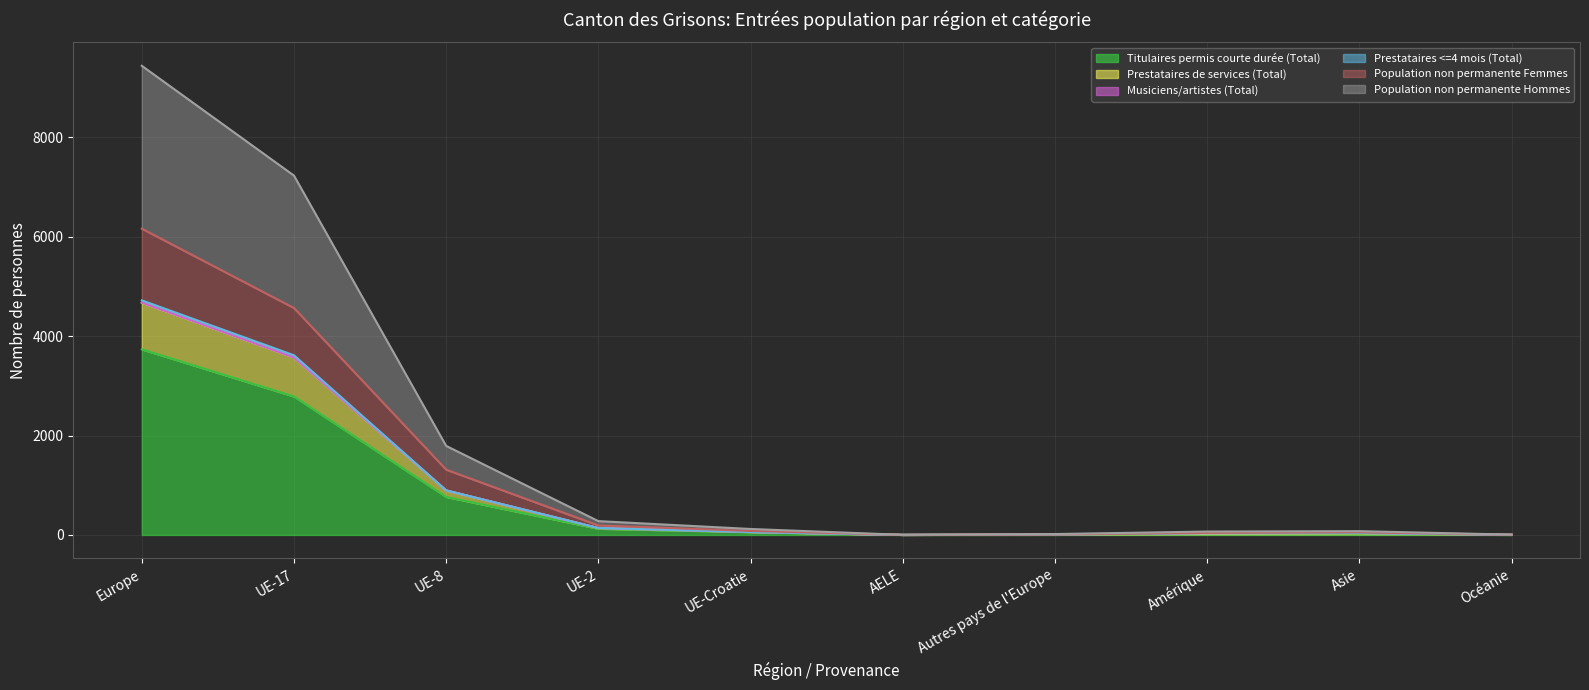

At which category is the sum across all series the highest?

Europe